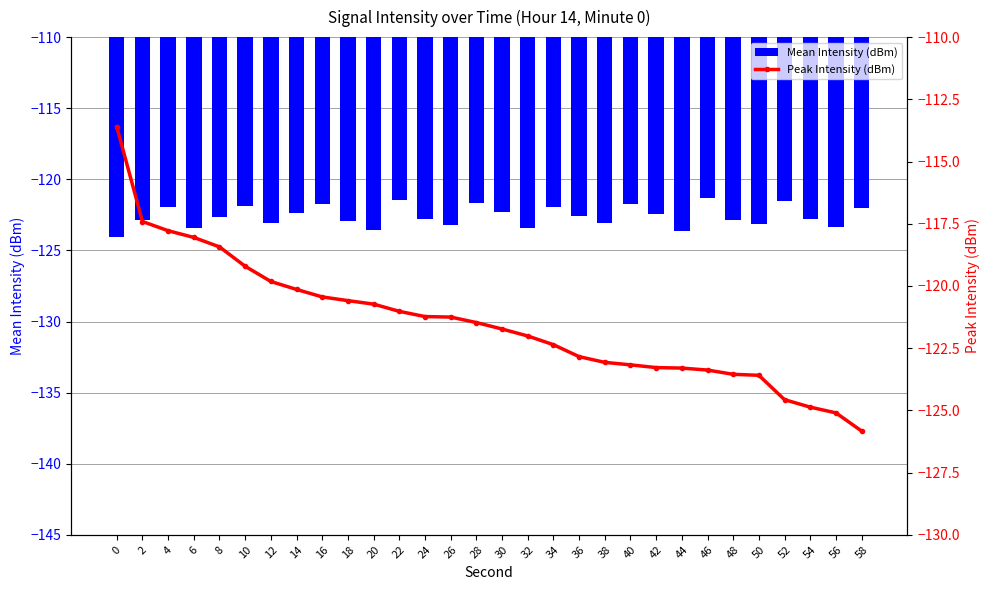

Does the chart contain any negative values?

Yes